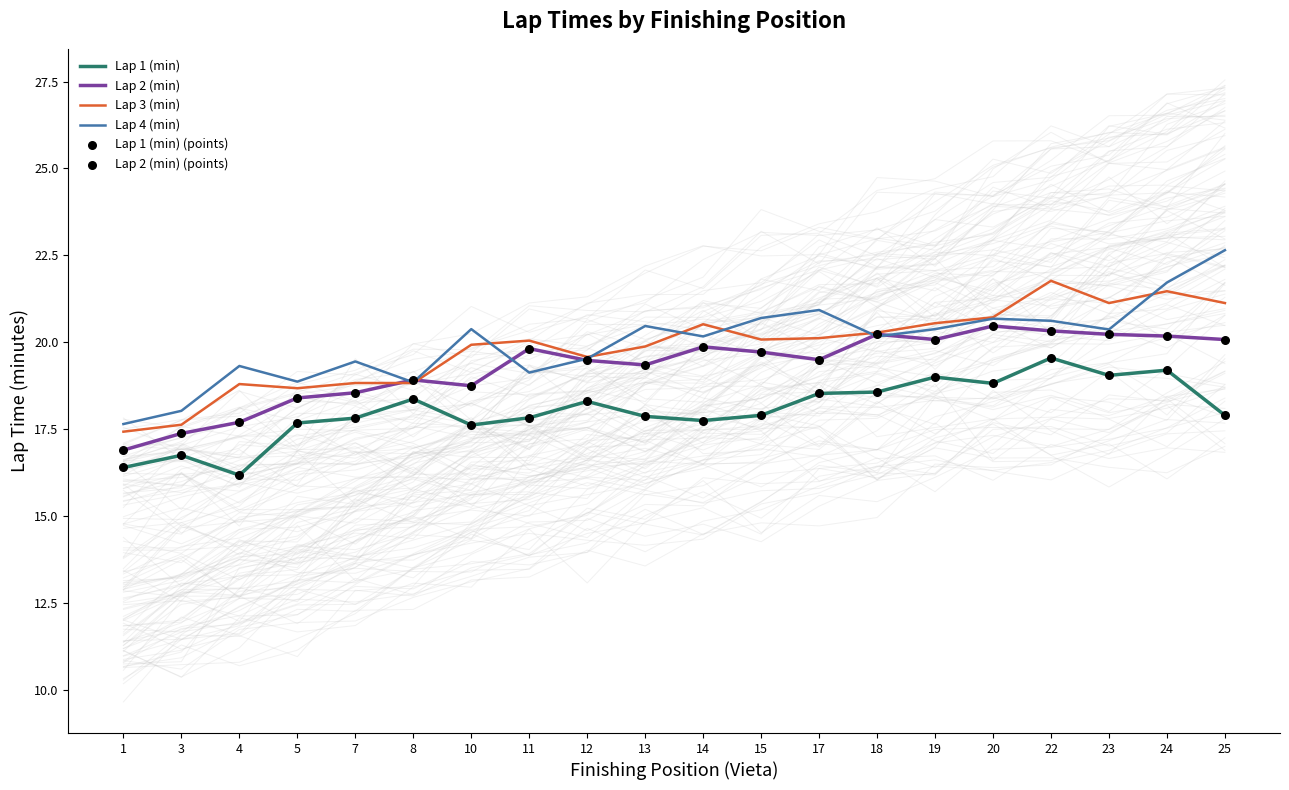

At which category is the sum across all series the highest?

22